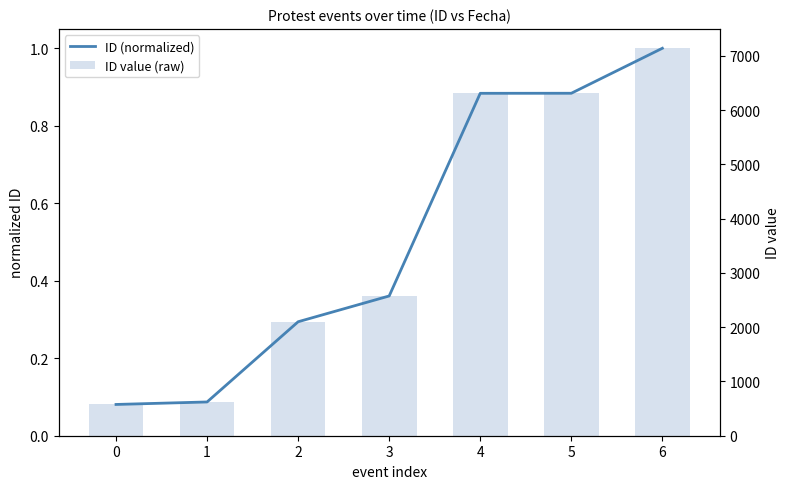

Which series has the largest total across all categories?

ID value (raw)